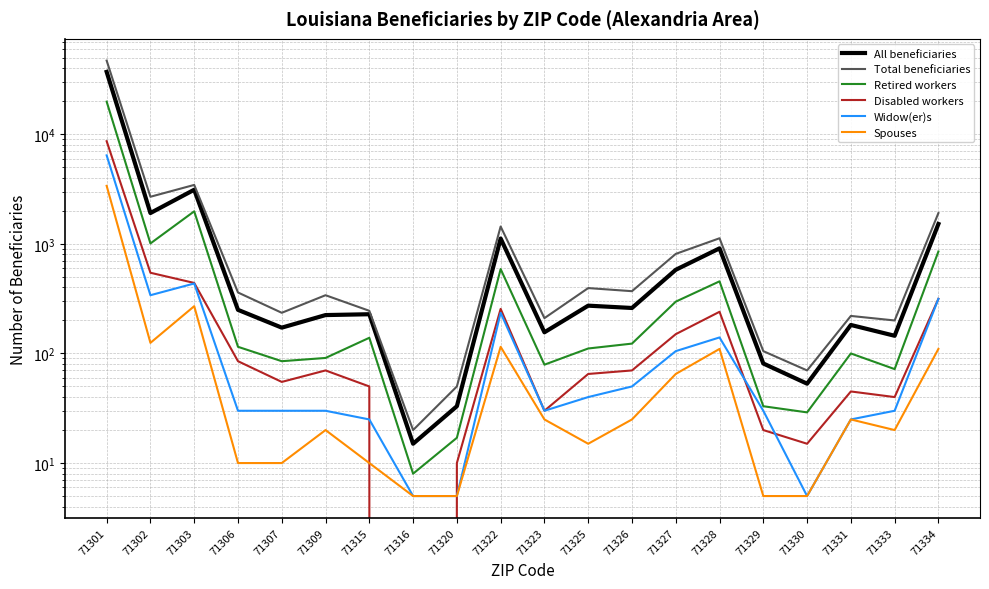

What is the value of the Disabled workers point at the 13th from the left?

70